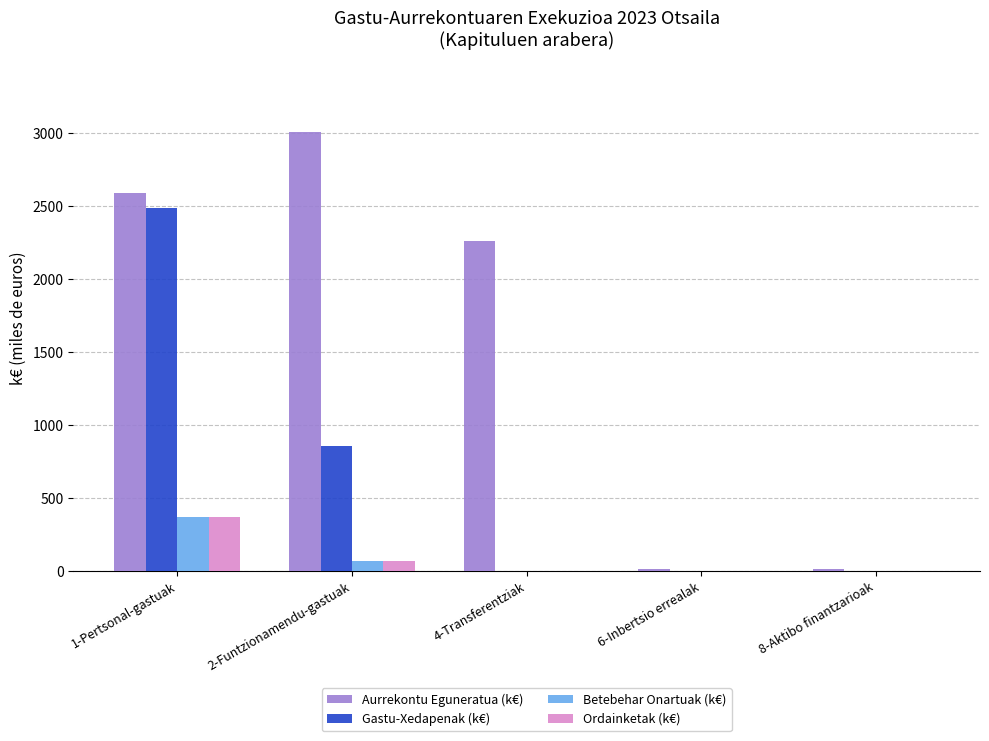

What are all the series names shown in the legend?

Aurrekontu Eguneratua (k€), Gastu-Xedapenak (k€), Betebehar Onartuak (k€), Ordainketak (k€)